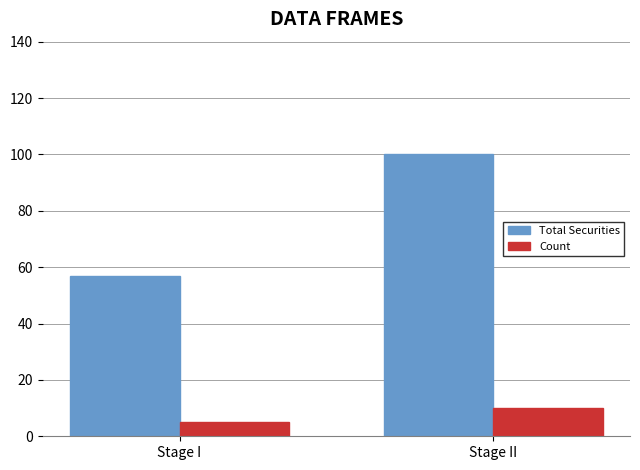

What is the smallest value displayed?

5